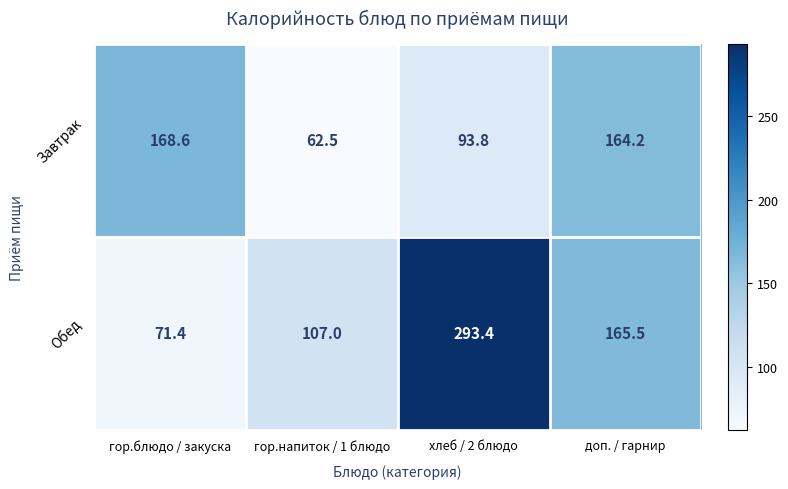

Which series has the largest range (max minus min)?

Обед